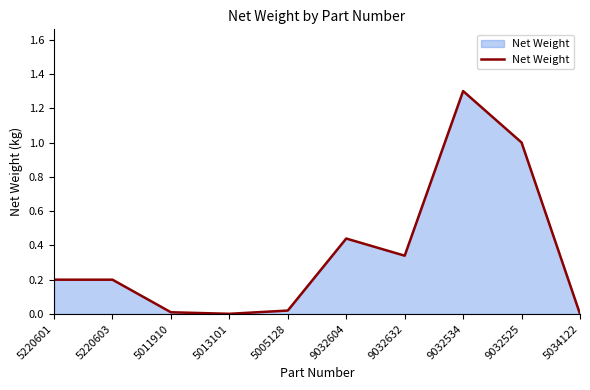

Which category has the highest value across all series?

9032534